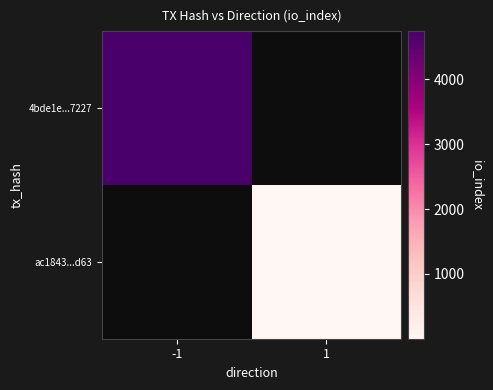

Which category has the highest value across all series?

-1